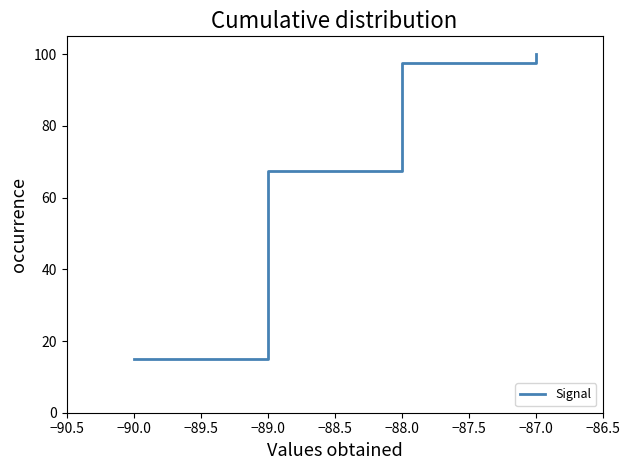

Rank the categories by value from lowest to highest.

−90.0, −89.0, −88.0, −87.0